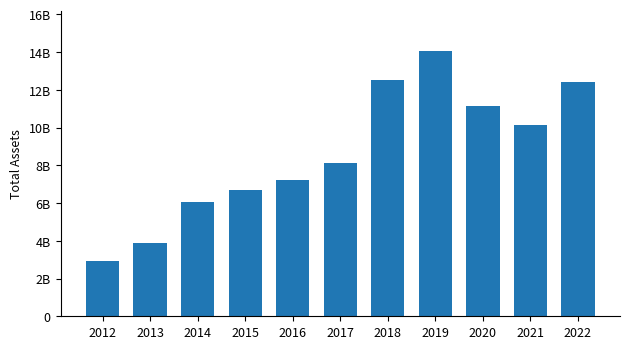

What is the difference between the maximum and minimum values?

11100945634